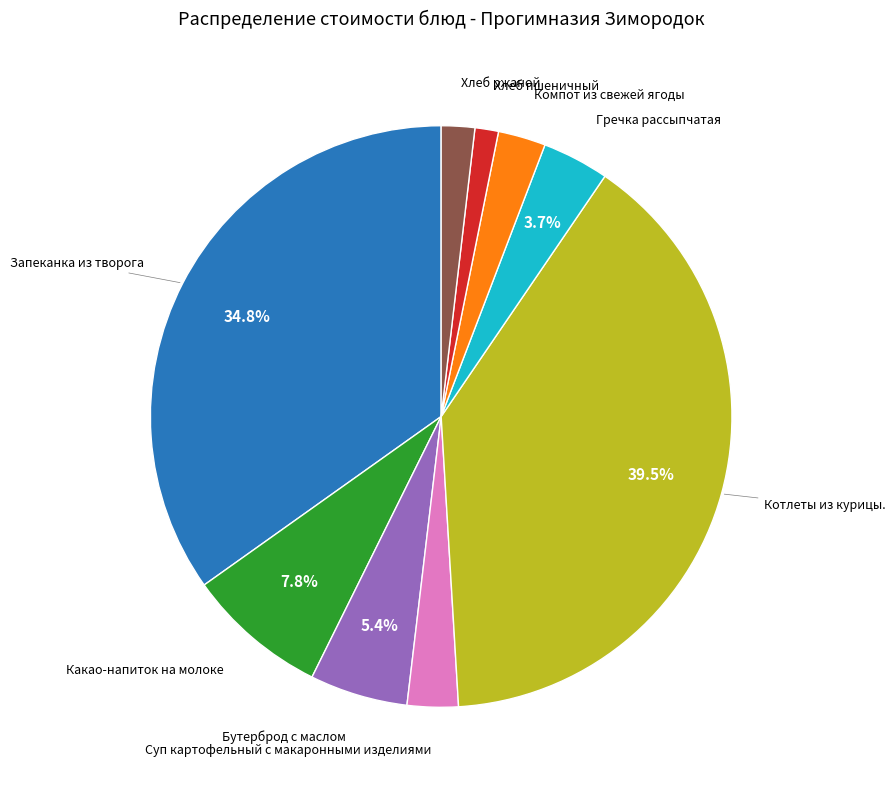

Count the number of slices in the pie.

9